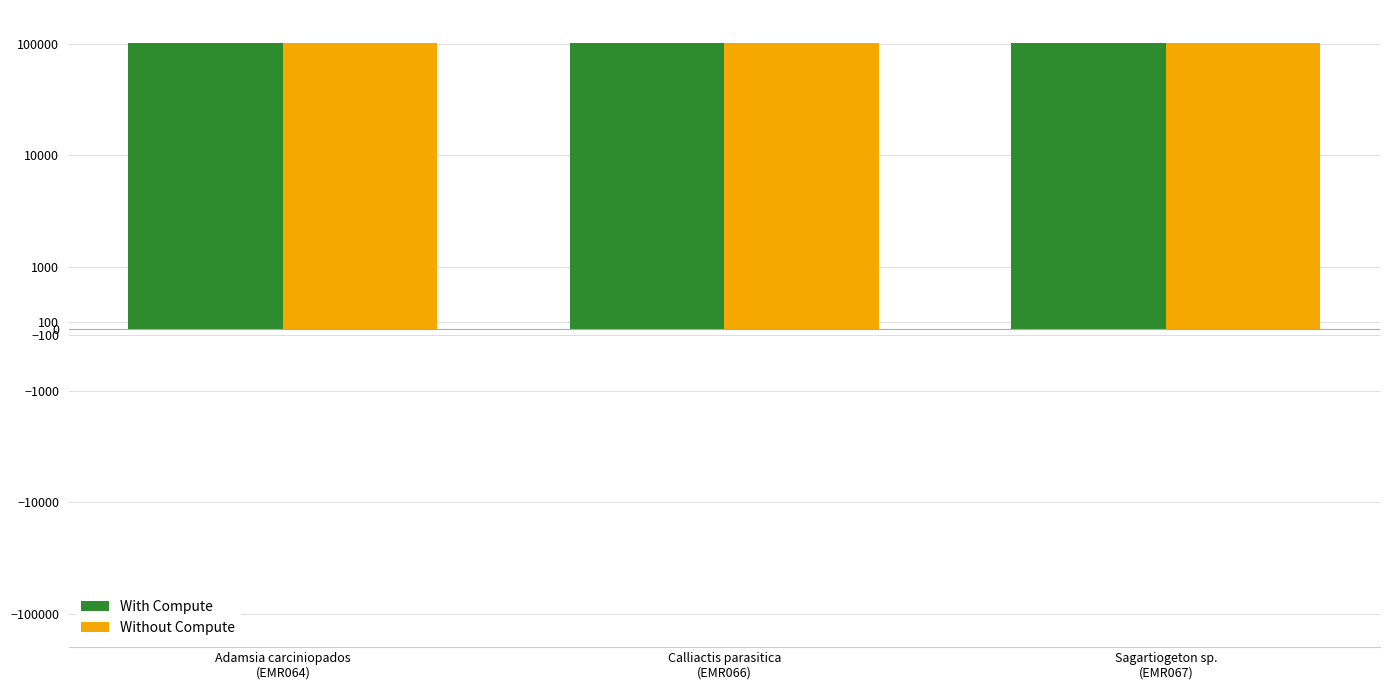

What is the difference between the Without Compute values at Sagartiogeton sp.
(EMR067) and Adamsia carciniopados
(EMR064)?

154